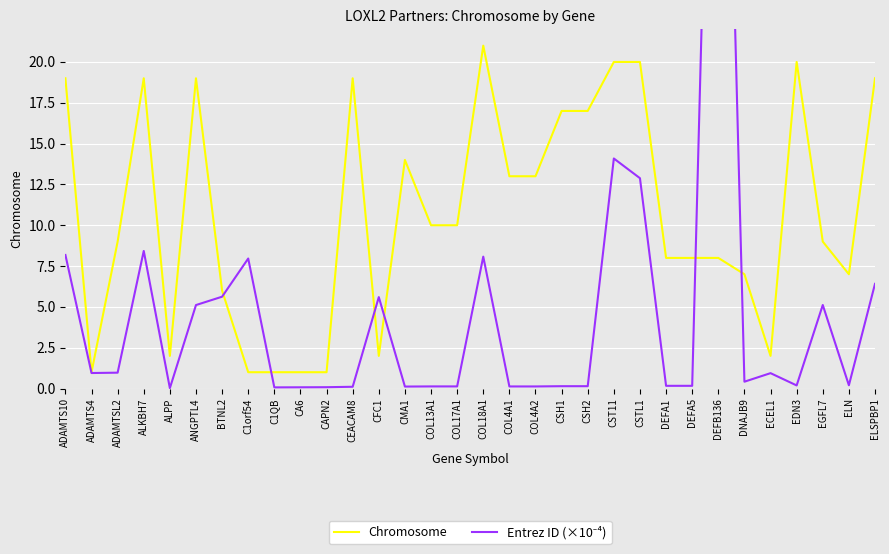

What is the sum of the Chromosome values at CA6 and DEFB136?

9